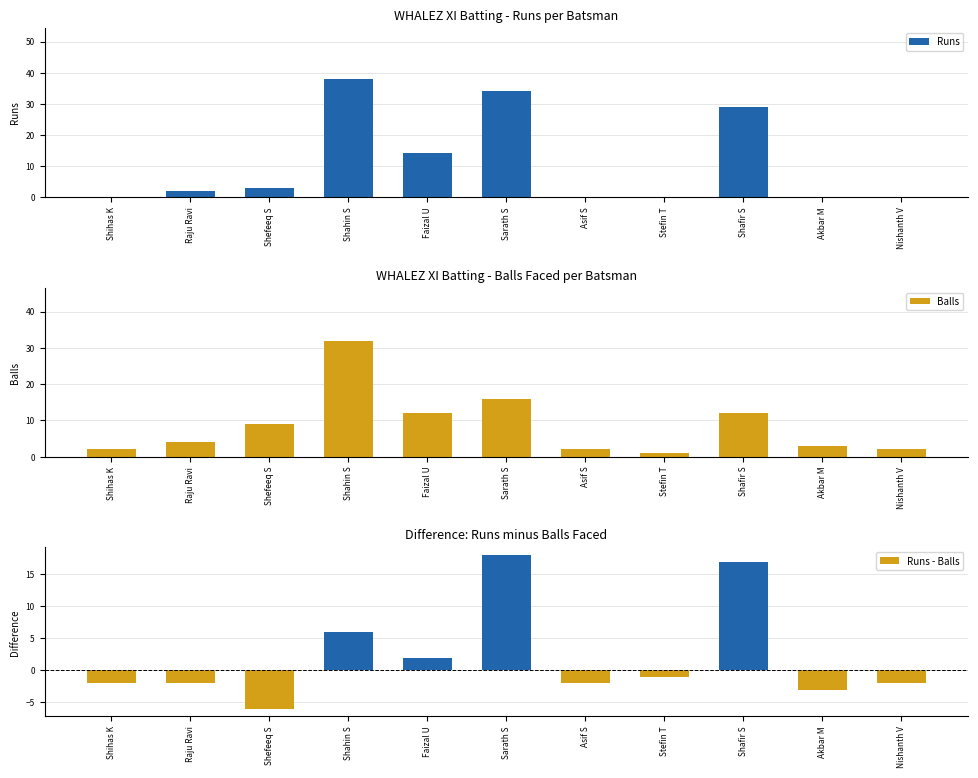

Reading right to left, list all the values displayed in this chart.

Runs: Nishanth V=0	Akbar M=0	Shafir S=29	Stefin T=0	Asif S=0	Sarath S=34	Faizal U=14	Shahin S=38	Shefeeq S=3	Raju Ravi=2	Shihas K=0
Balls: Nishanth V=2	Akbar M=3	Shafir S=12	Stefin T=1	Asif S=2	Sarath S=16	Faizal U=12	Shahin S=32	Shefeeq S=9	Raju Ravi=4	Shihas K=2
Runs - Balls: Nishanth V=-2	Akbar M=-3	Shafir S=17	Stefin T=-1	Asif S=-2	Sarath S=18	Faizal U=2	Shahin S=6	Shefeeq S=-6	Raju Ravi=-2	Shihas K=-2